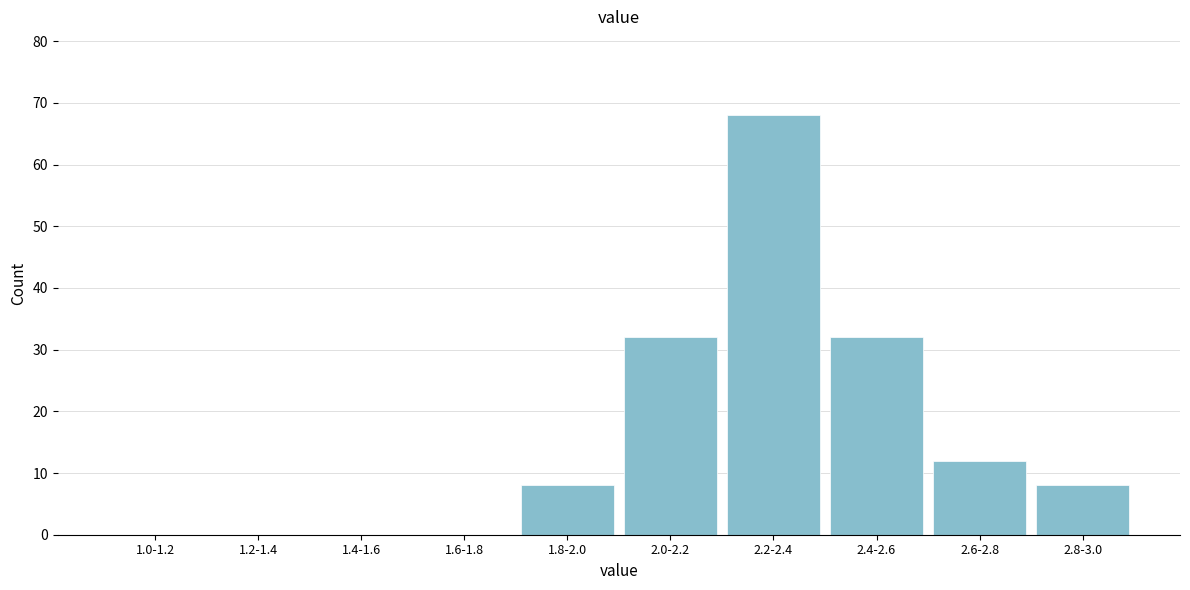

Reading left to right, transcribe all the data shown in this chart.

1.0-1.2=0	1.2-1.4=0	1.4-1.6=0	1.6-1.8=0	1.8-2.0=8	2.0-2.2=32	2.2-2.4=68	2.4-2.6=32	2.6-2.8=12	2.8-3.0=8